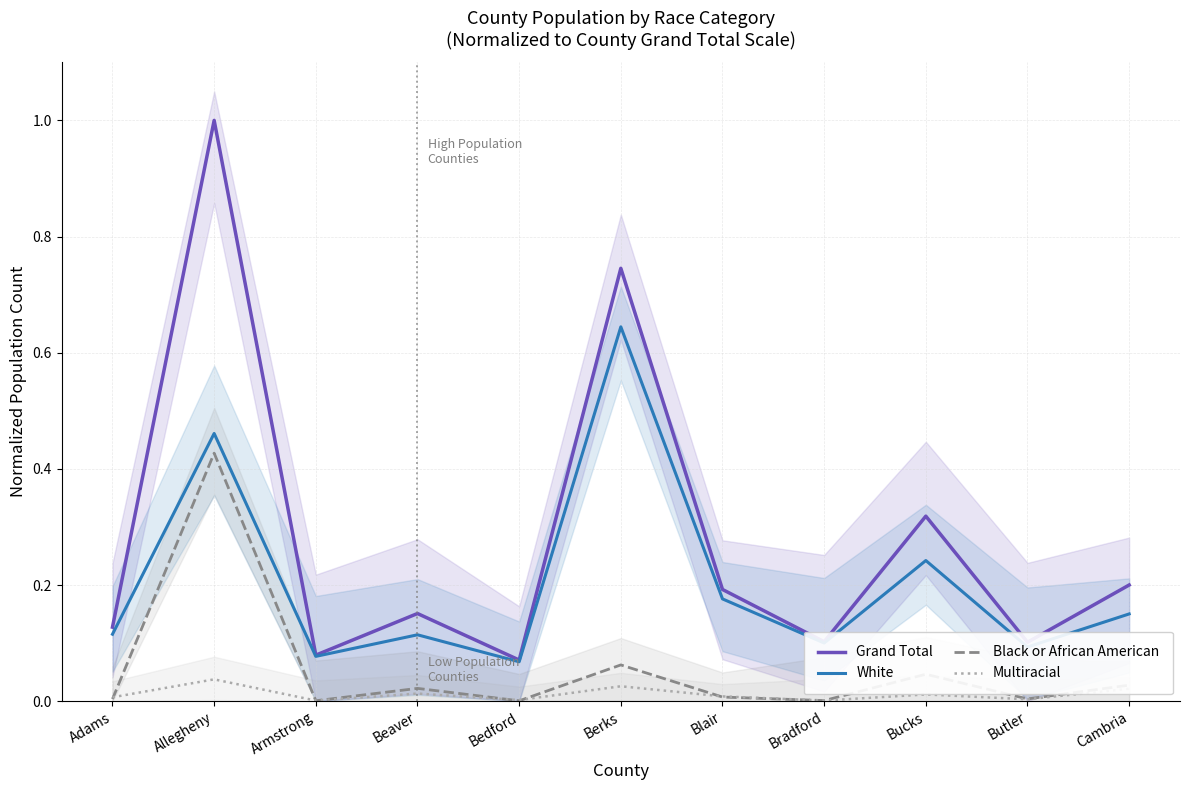

Is the value of Grand Total at Cambria greater than the value of Black or African American at Cambria?

Yes